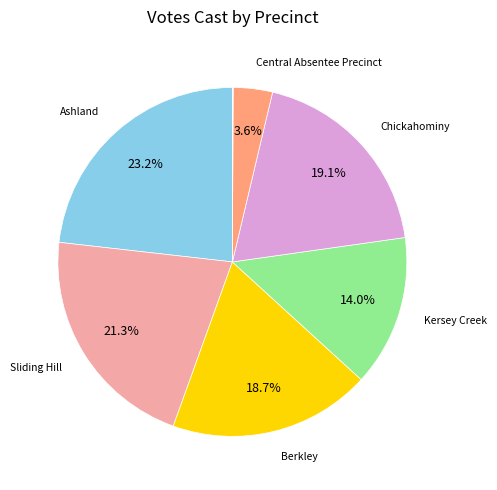

Is there any slice that represents more than half of the pie?

No